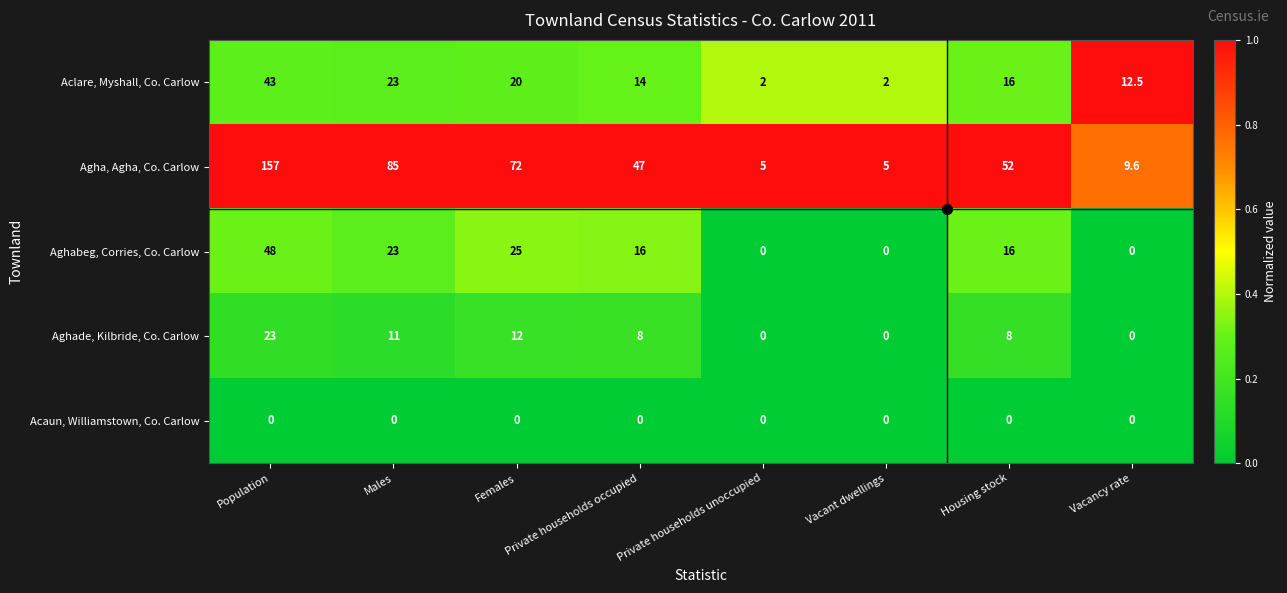

What is the total value across all series at Population?

271.0